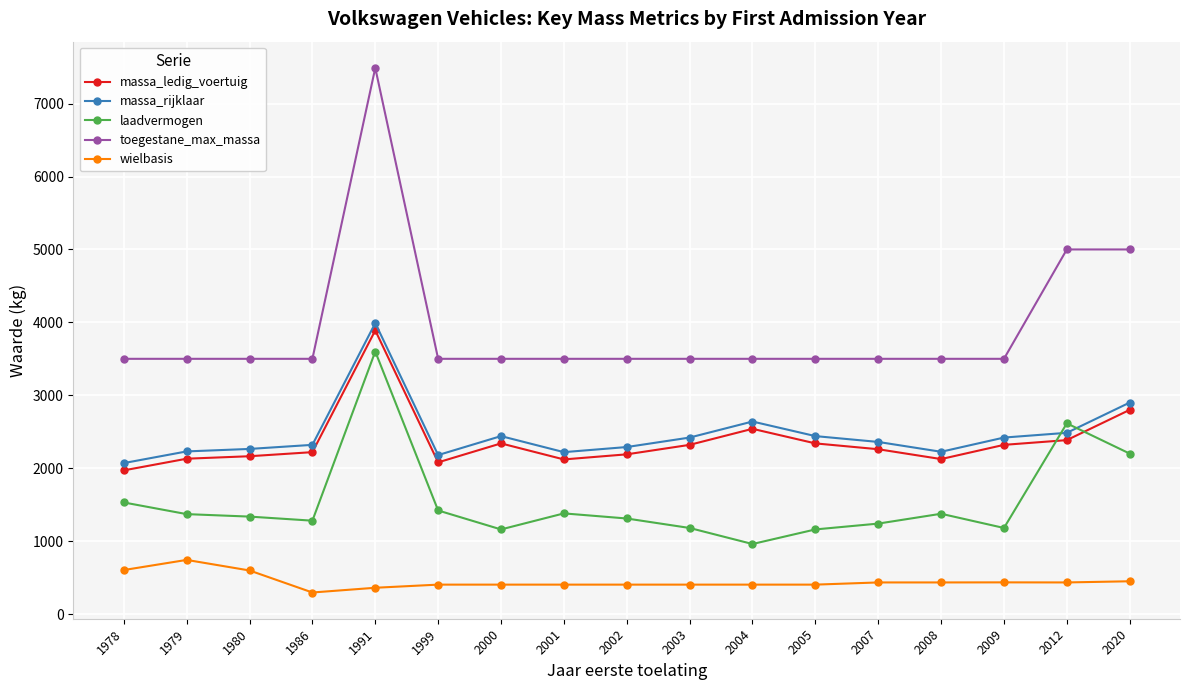

What value does the massa_rijklaar series have at 1986?

2320